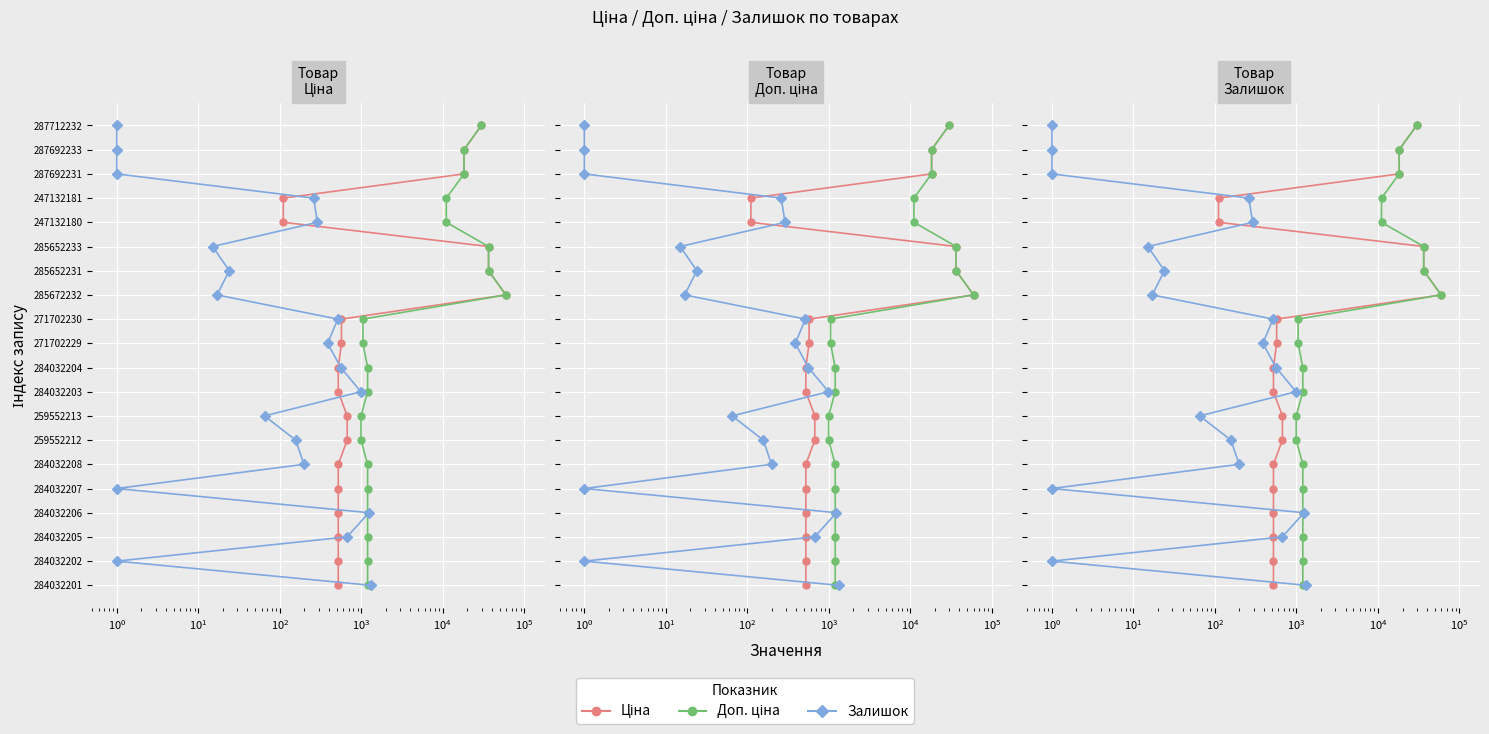

What are all the series names shown in the legend?

Ціна, Доп. ціна, Залишок